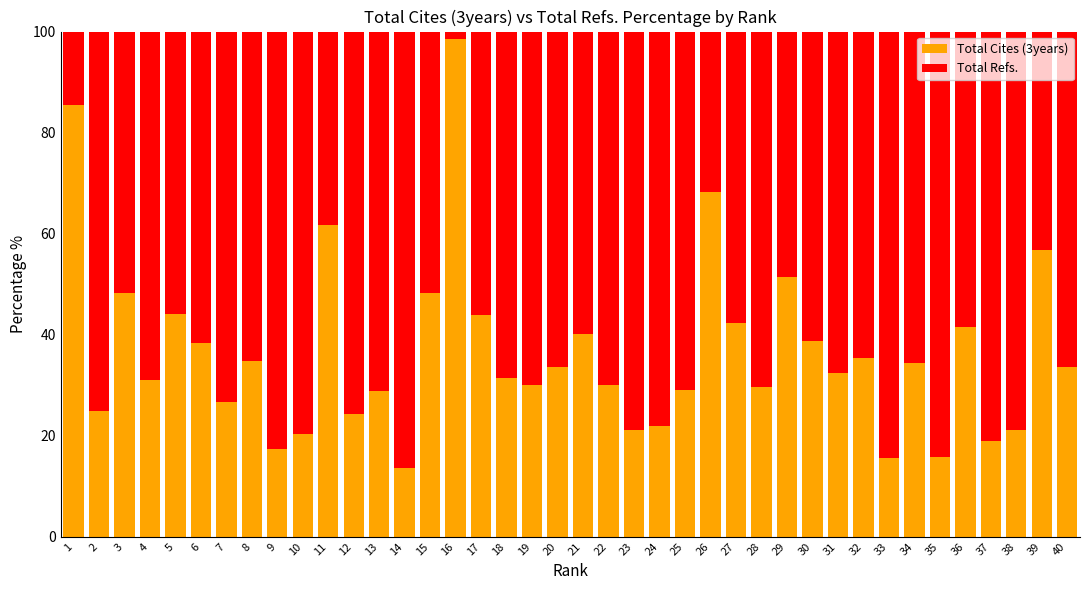

What are all the series names shown in the legend?

Total Cites (3years), Total Refs.